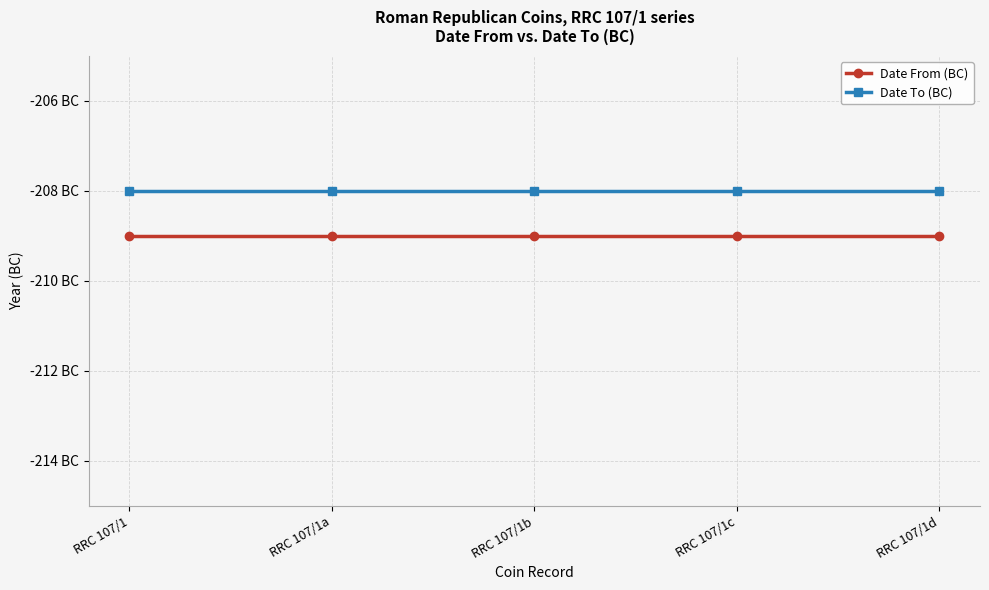

What is the spread (max minus min) of values at RRC 107/1c?

1